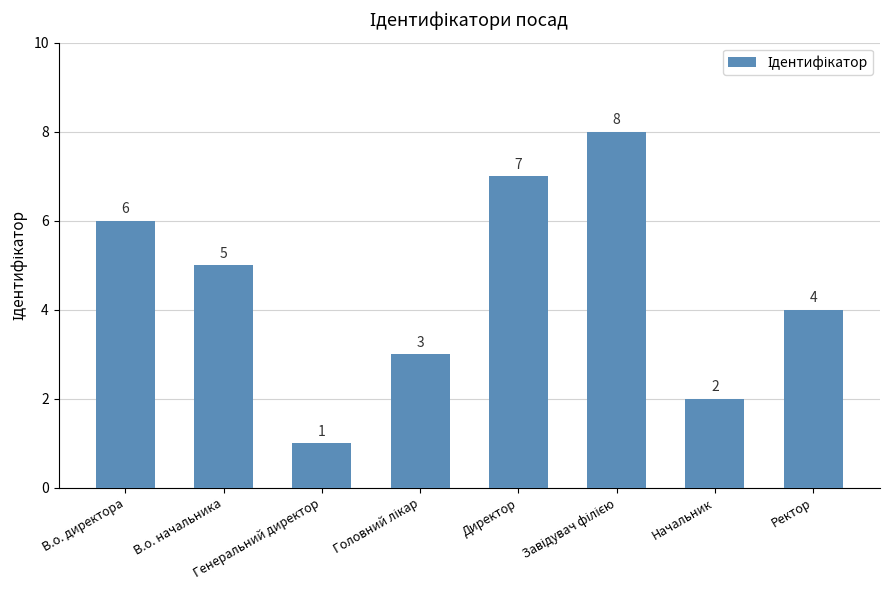

What is the sum of all values?

36